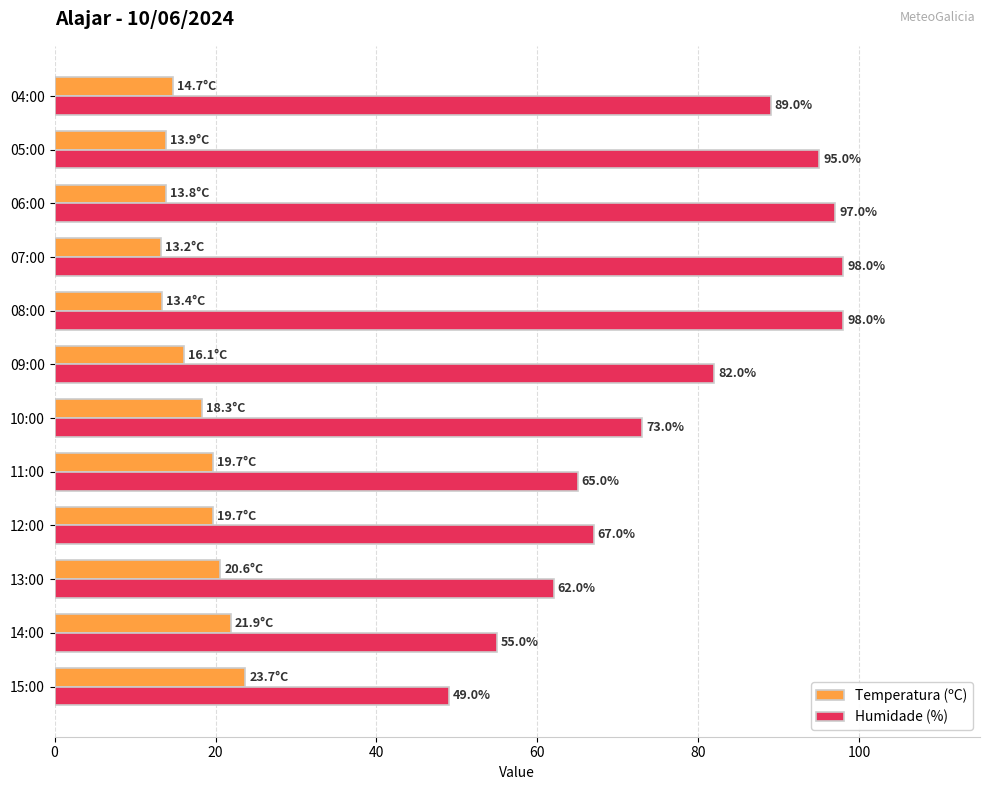

List the series in order of their peak value, lowest first.

Temperatura (ºC), Humidade (%)